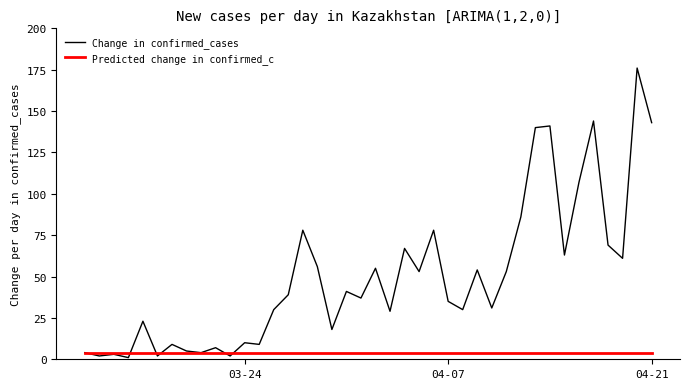

List the series in order of their overall mean, lowest first.

Predicted change in confirmed_c, Change in confirmed_cases